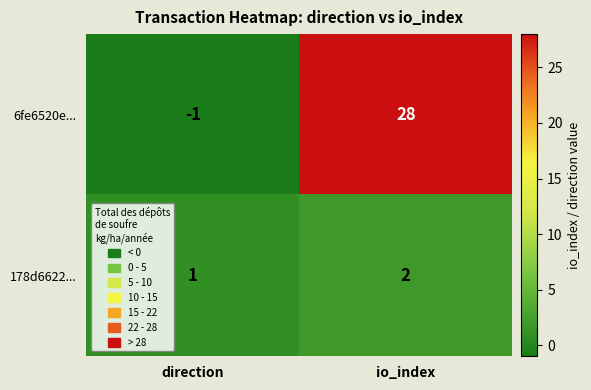

What is the difference between the 6fe6520e... values at direction and io_index?

29